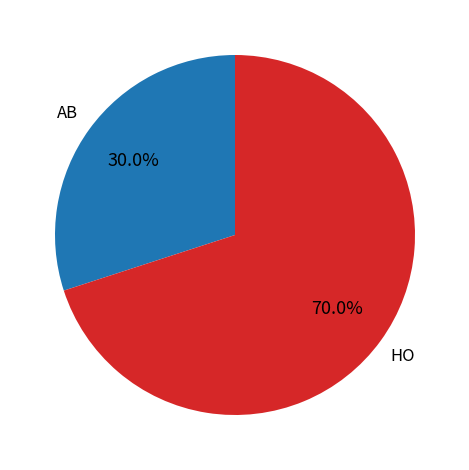

To the nearest percent, what is the difference between the largest and smallest slice percentages?

40%